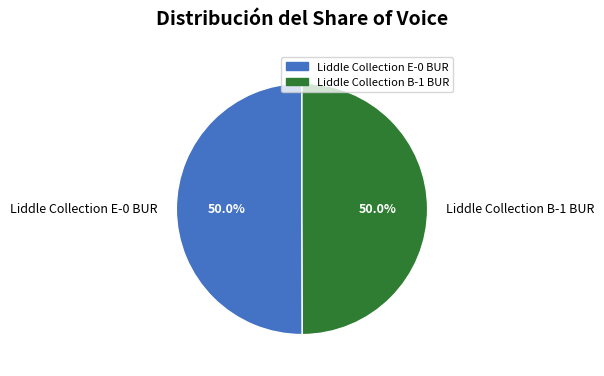

Approximately how many times larger is the value at Liddle Collection E-0 BUR compared to Liddle Collection B-1 BUR?

1.0